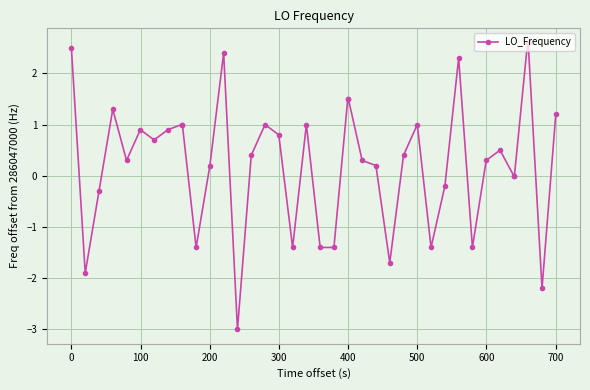

True or false: the data has more than 2 interior local peaks.

True